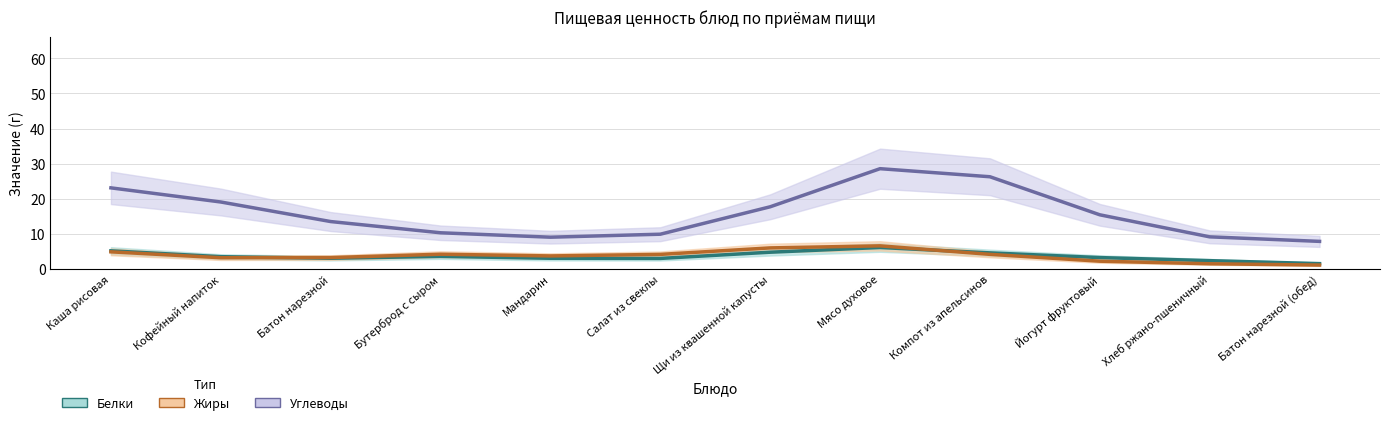

Where is the first local maximum for Белки?

Бутерброд с сыром